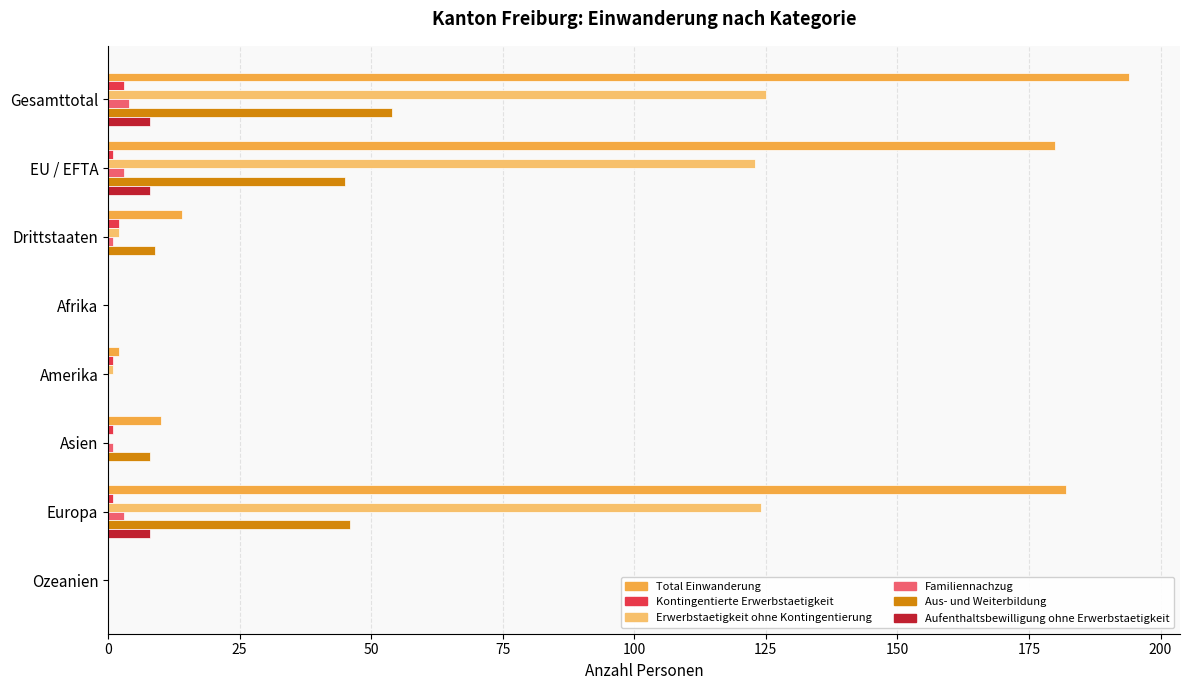

Which series has the largest total across all categories?

Total Einwanderung